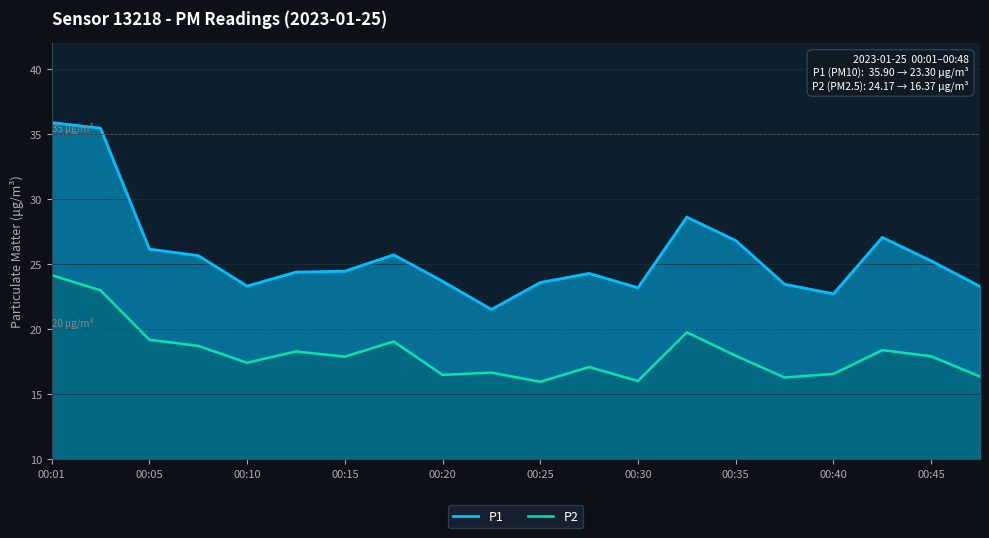

What is the average value of the P1 series?

25.7